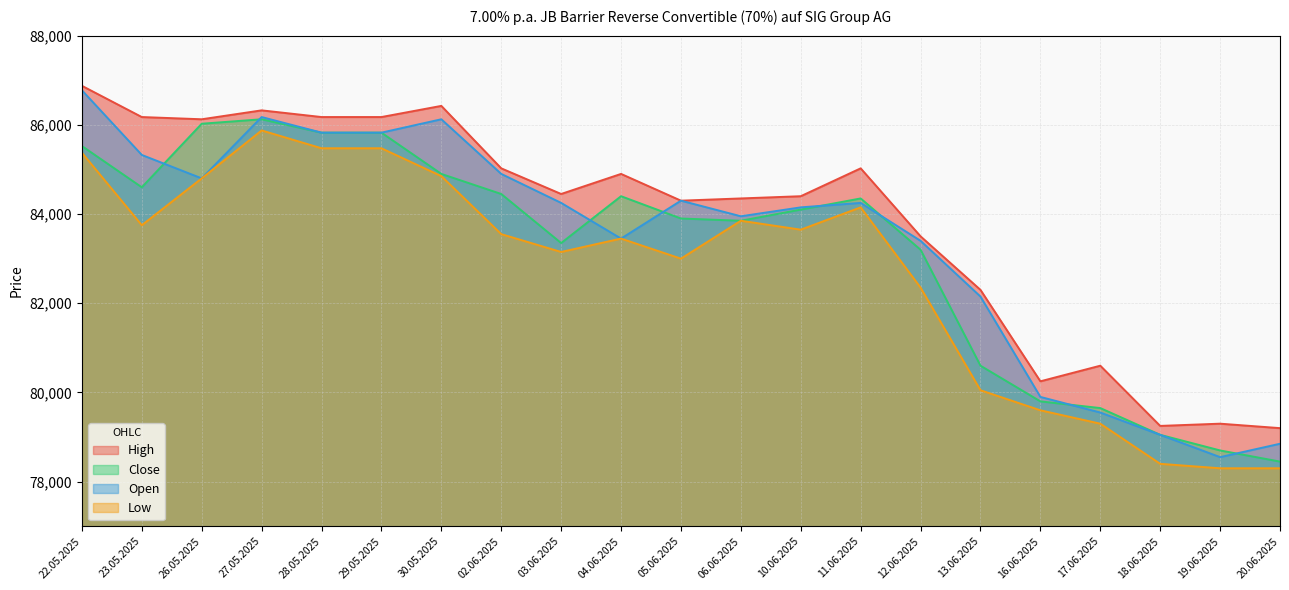

At which category does the chart reach its minimum across all series?

19.06.2025